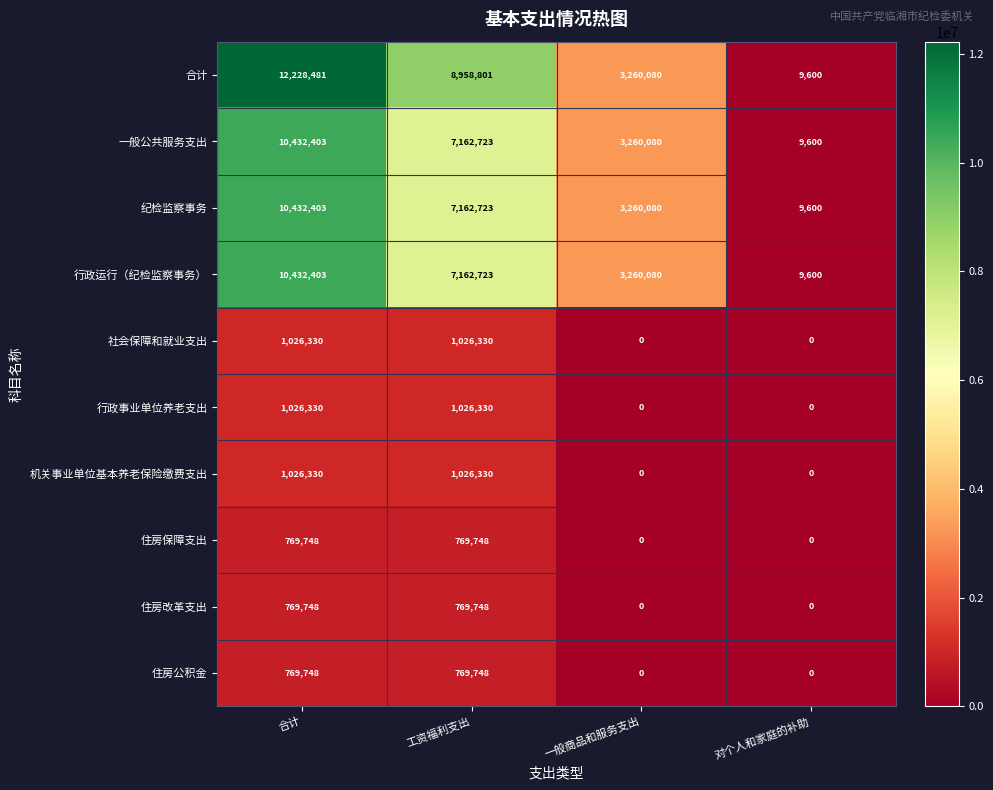

Read the 纪检监察事务 value at 合计.

10432403